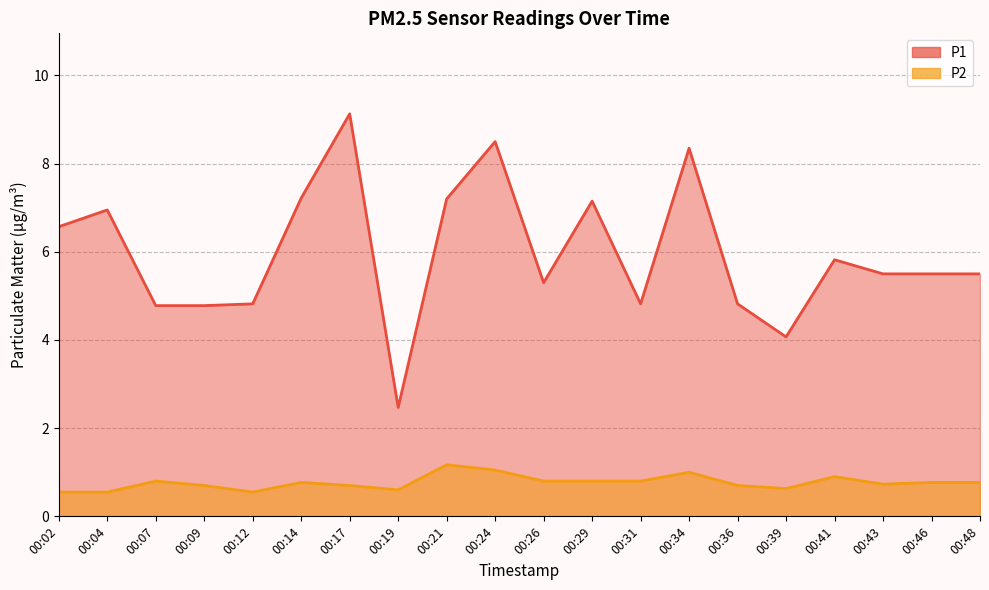

Between 00:36 and 00:41, which series saw the biggest shift?

P1